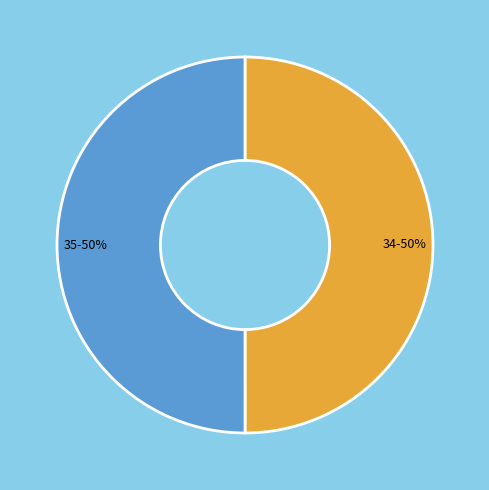

Combined, do 34 and 35 account for over 50%?

Yes